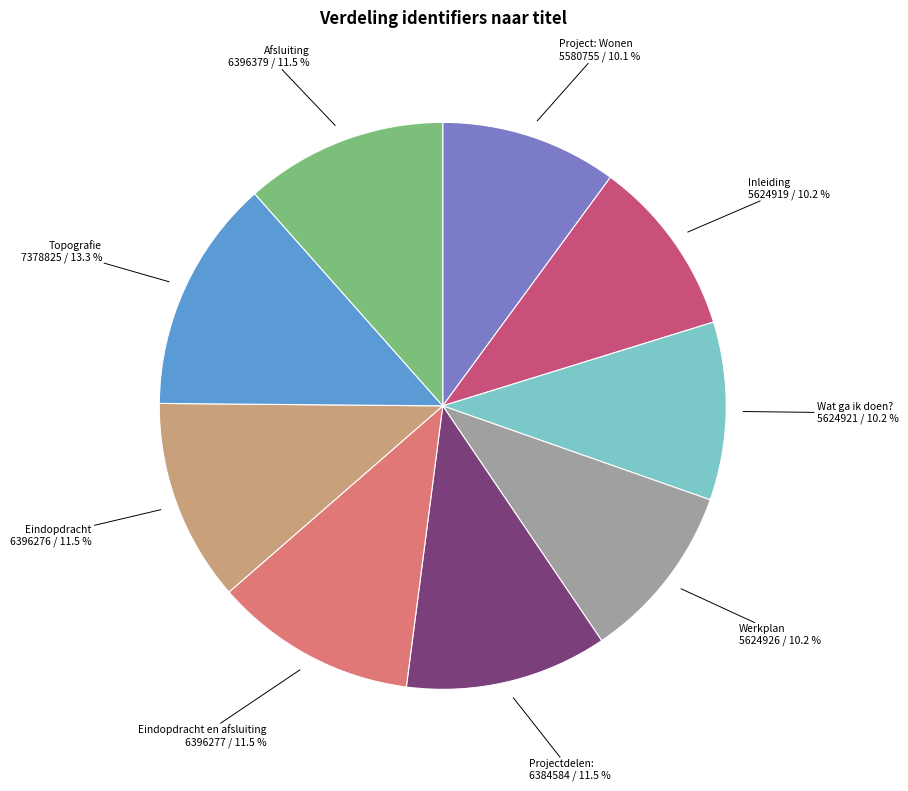

Is it true that Topografie is 2% of the pie?

False